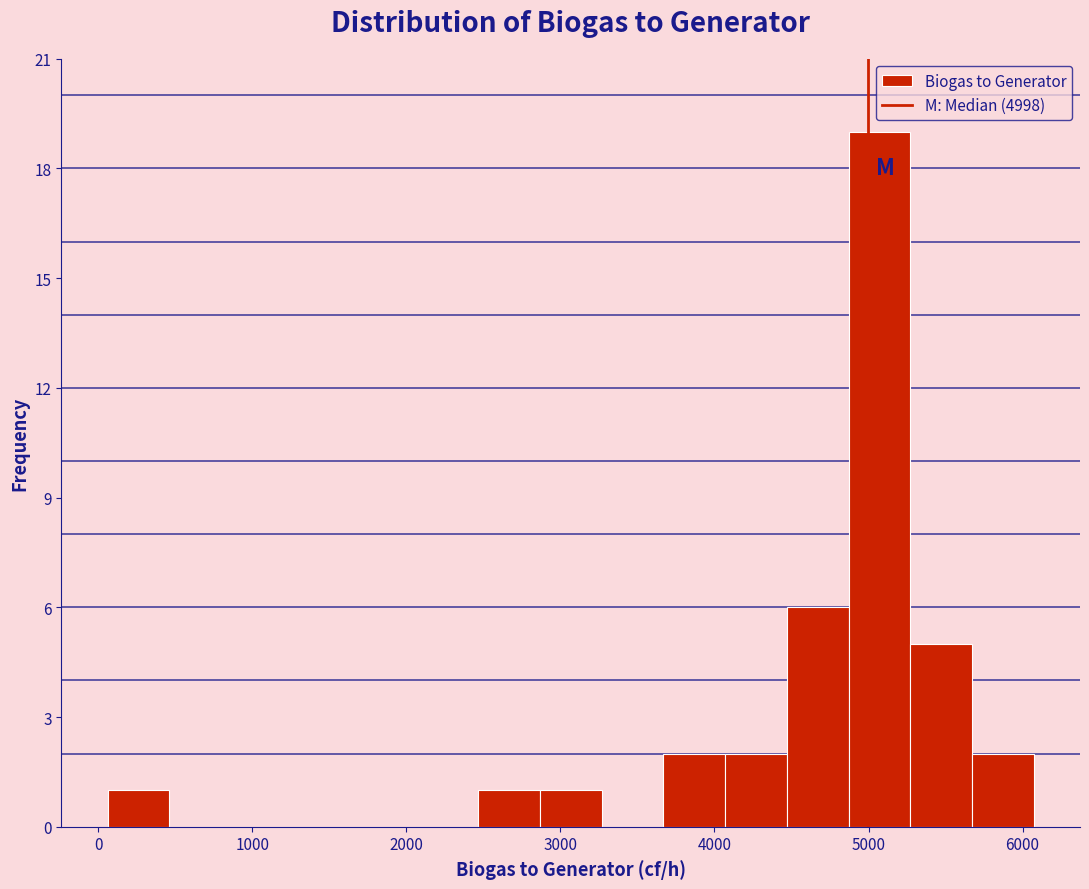

What is the height of the bar covering 2500 to 2900 on the x-axis? Neither the bar edges nor the heights are printed on the chart, so give them approximately, as read against the axes.

1